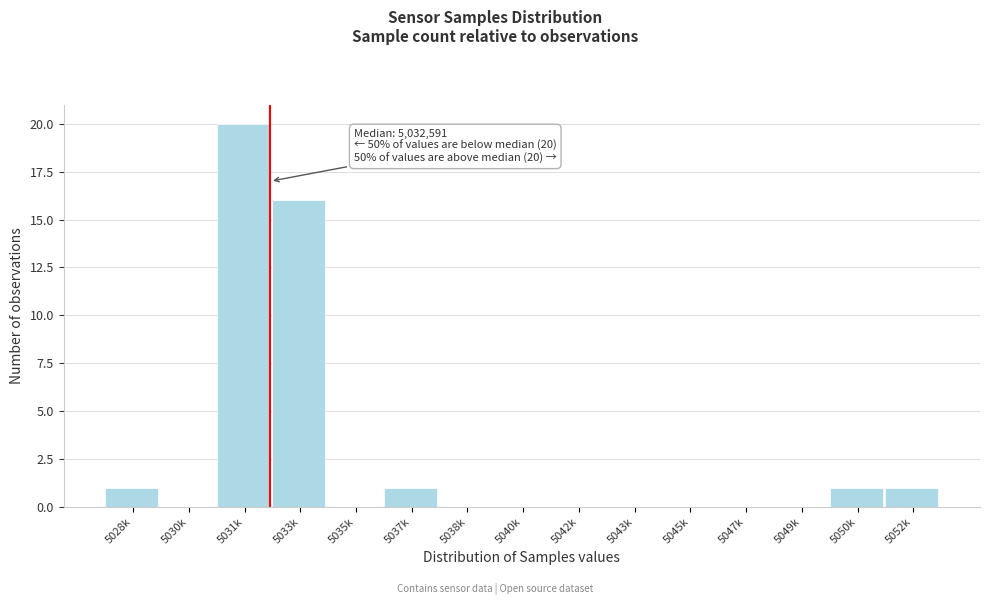

Reading left to right, what are all the values shown in this chart?

5028k=1	5030k=0	5031k=20	5033k=16	5035k=0	5037k=1	5038k=0	5040k=0	5042k=0	5043k=0	5045k=0	5047k=0	5049k=0	5050k=1	5052k=1